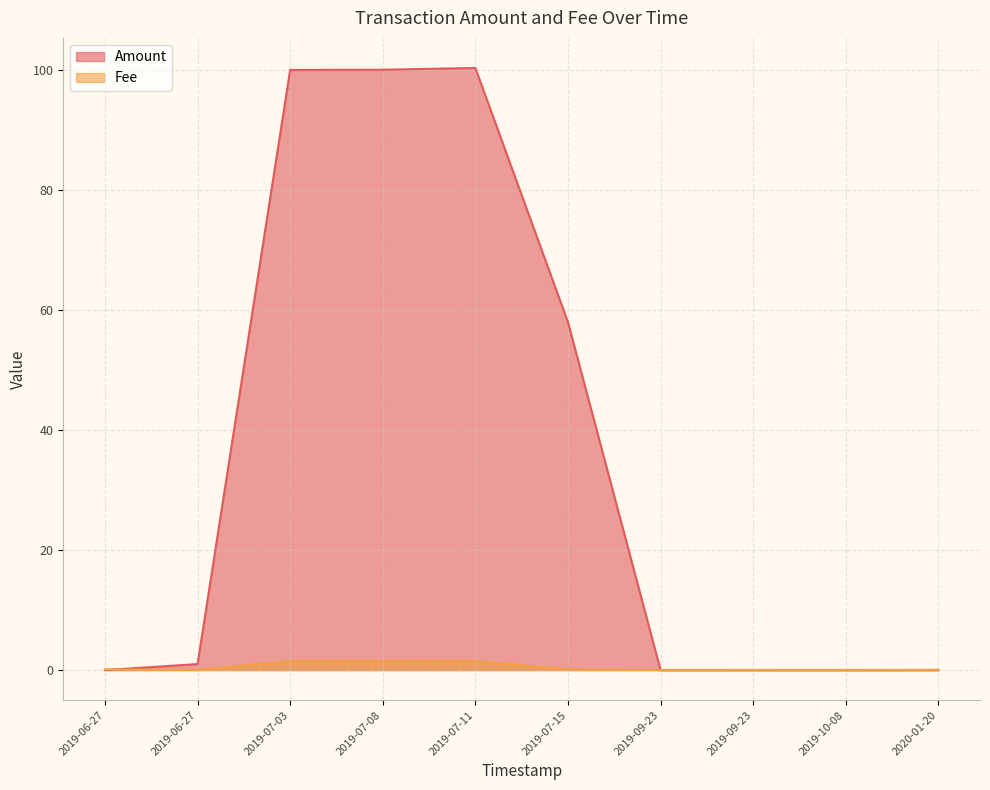

Which has a higher value, 2019-07-08 or 2019-06-27?

2019-07-08